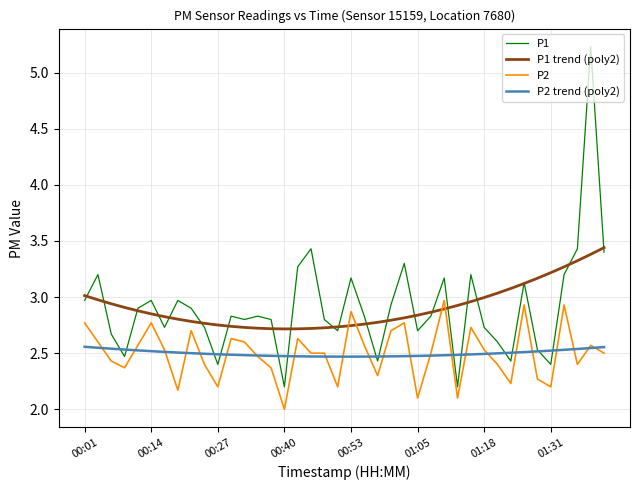

True or false: P2 and P1 cross at least once.

False